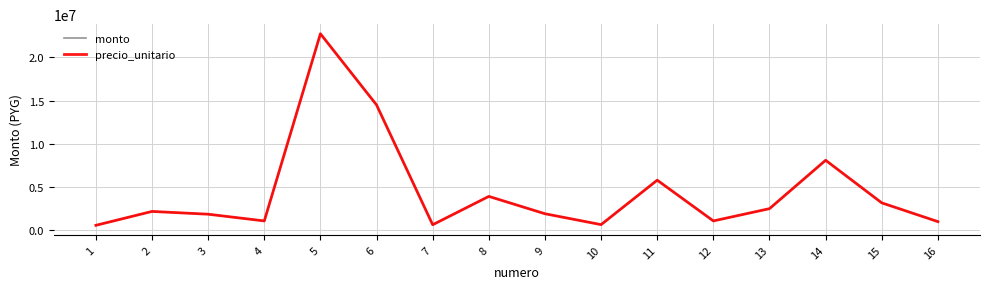

Does the chart display data point markers on the line(s)?

No